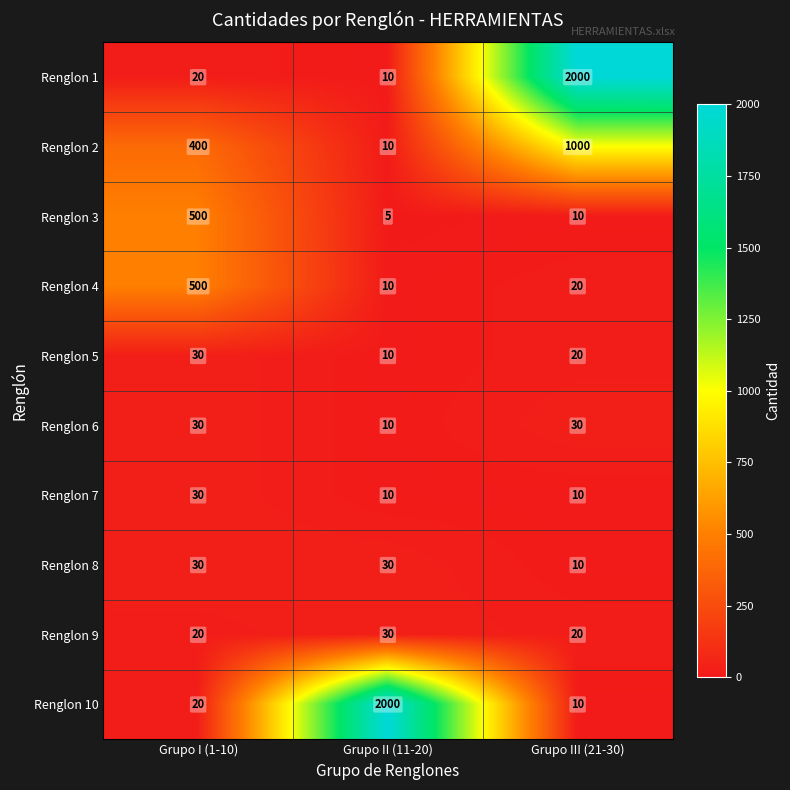

What value does the Renglon 5 series have at Grupo III (21-30), to the nearest 5?

20